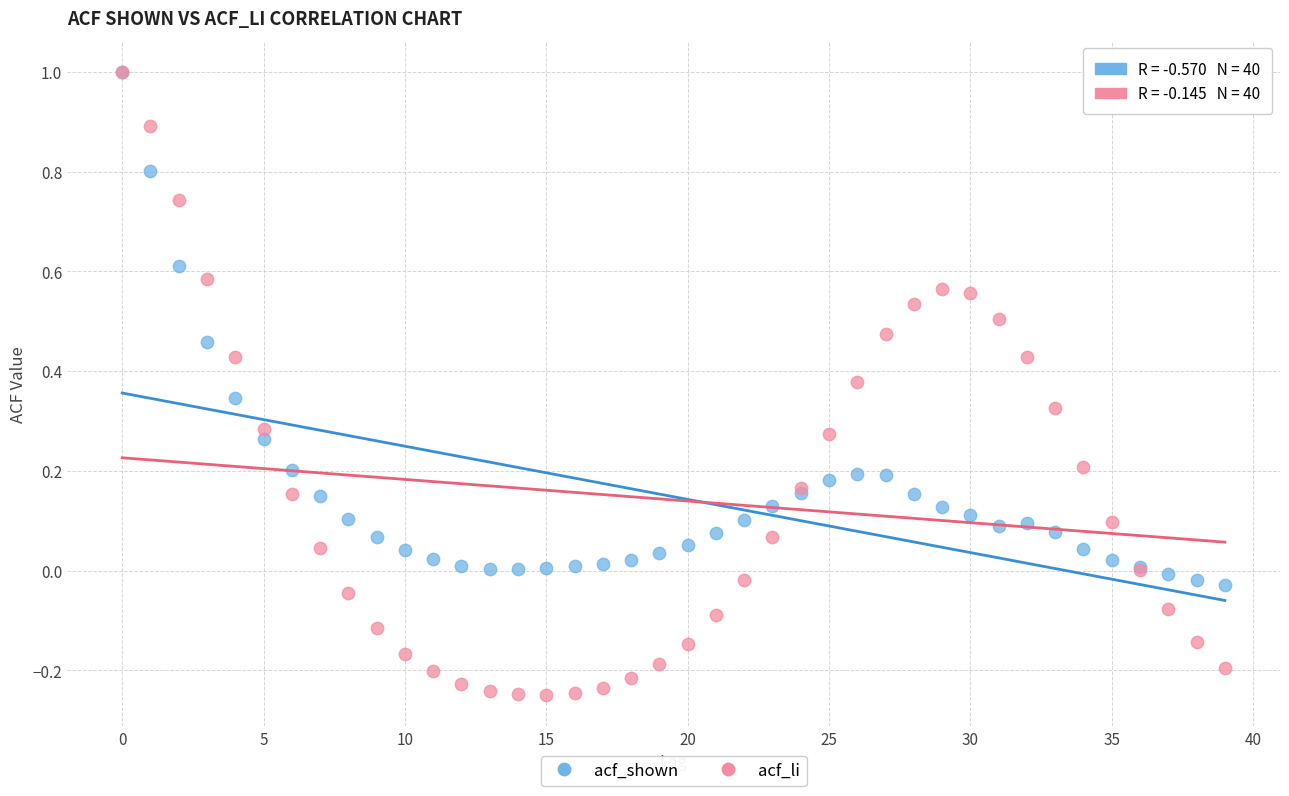

Which series reaches the minimum Y coordinate?

acf_li